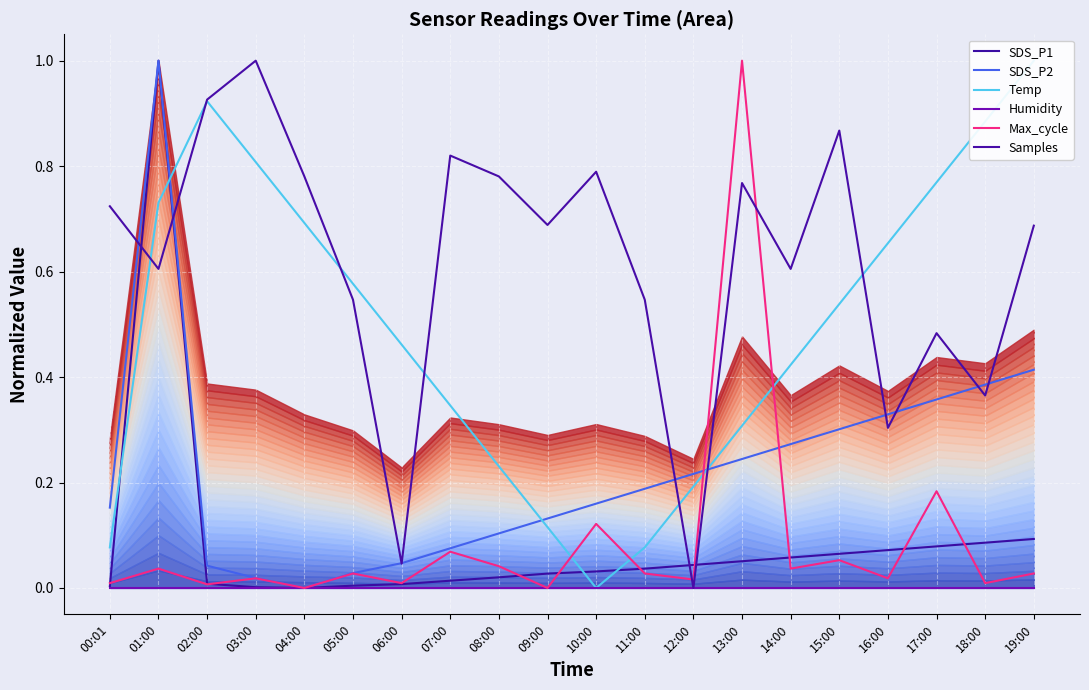

What is the average value of the Max_cycle series?

0.1